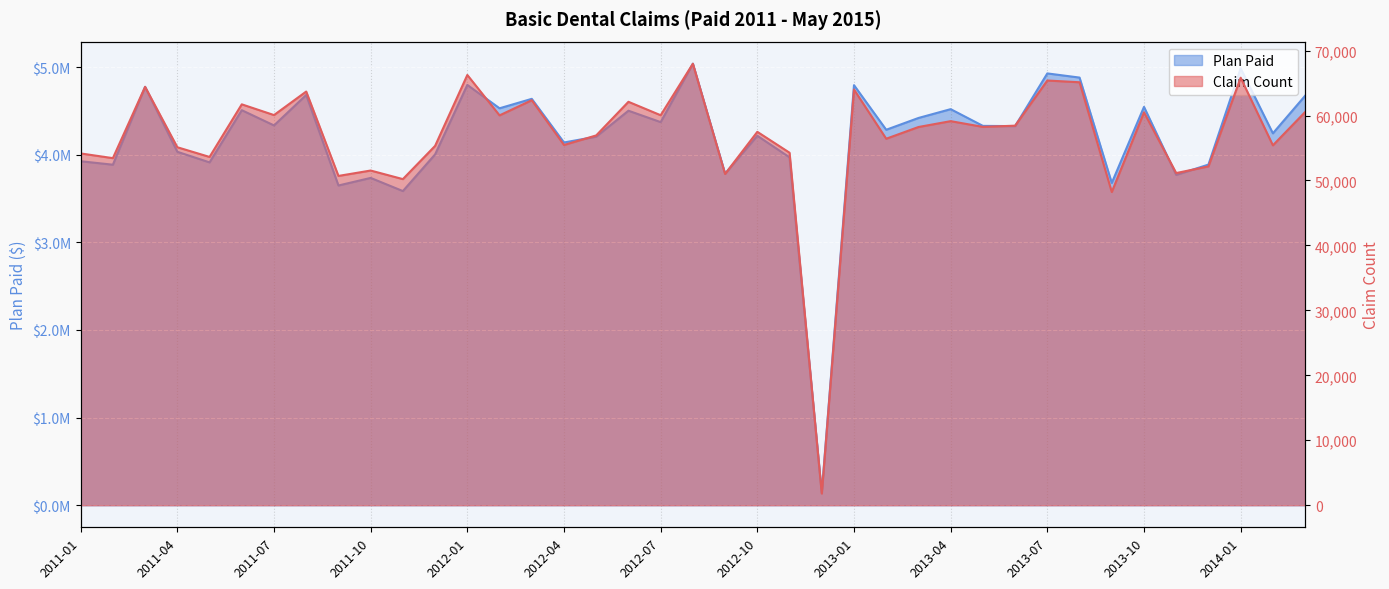

True or false: Plan Paid and Claim Count intersect in this chart.

False